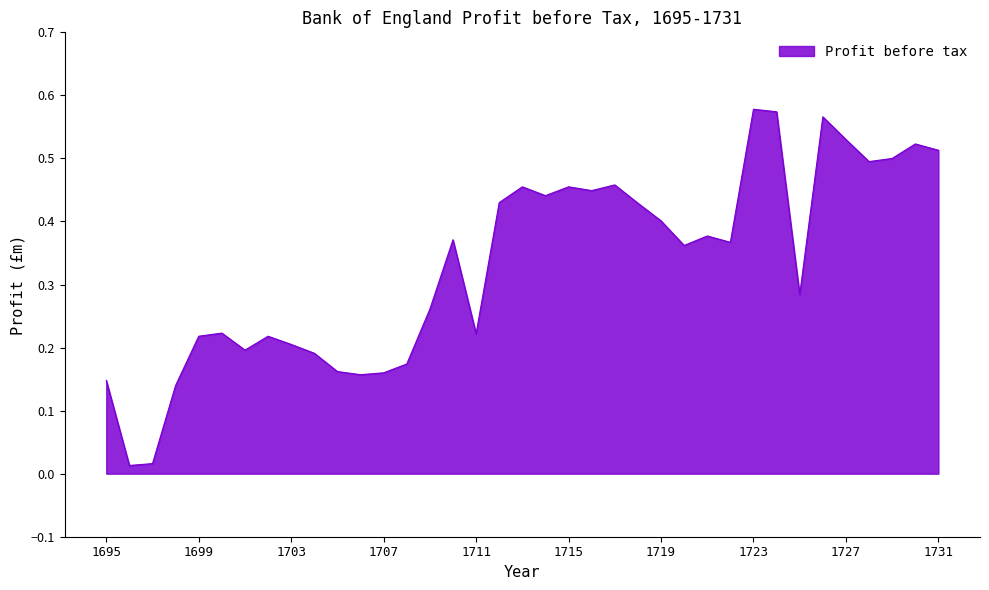

Does the chart display data point markers on the line(s)?

No